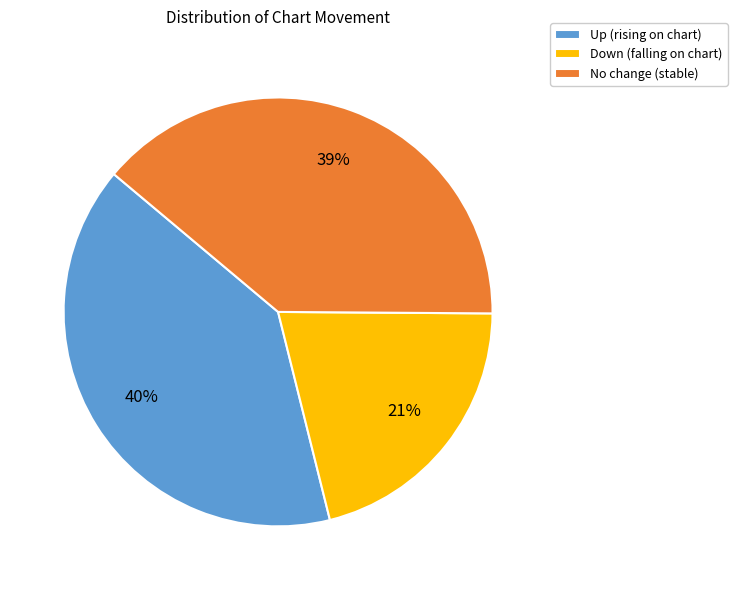

What is the ratio of the value at No change (stable) to the value at Down (falling on chart)?

1.9